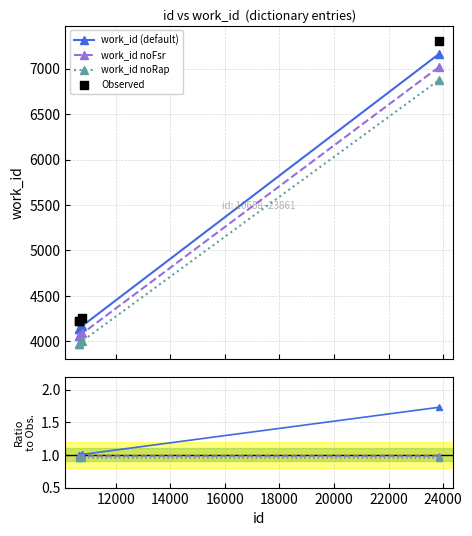

True or false: work_id (default) and work_id noRap cross at least once.

False